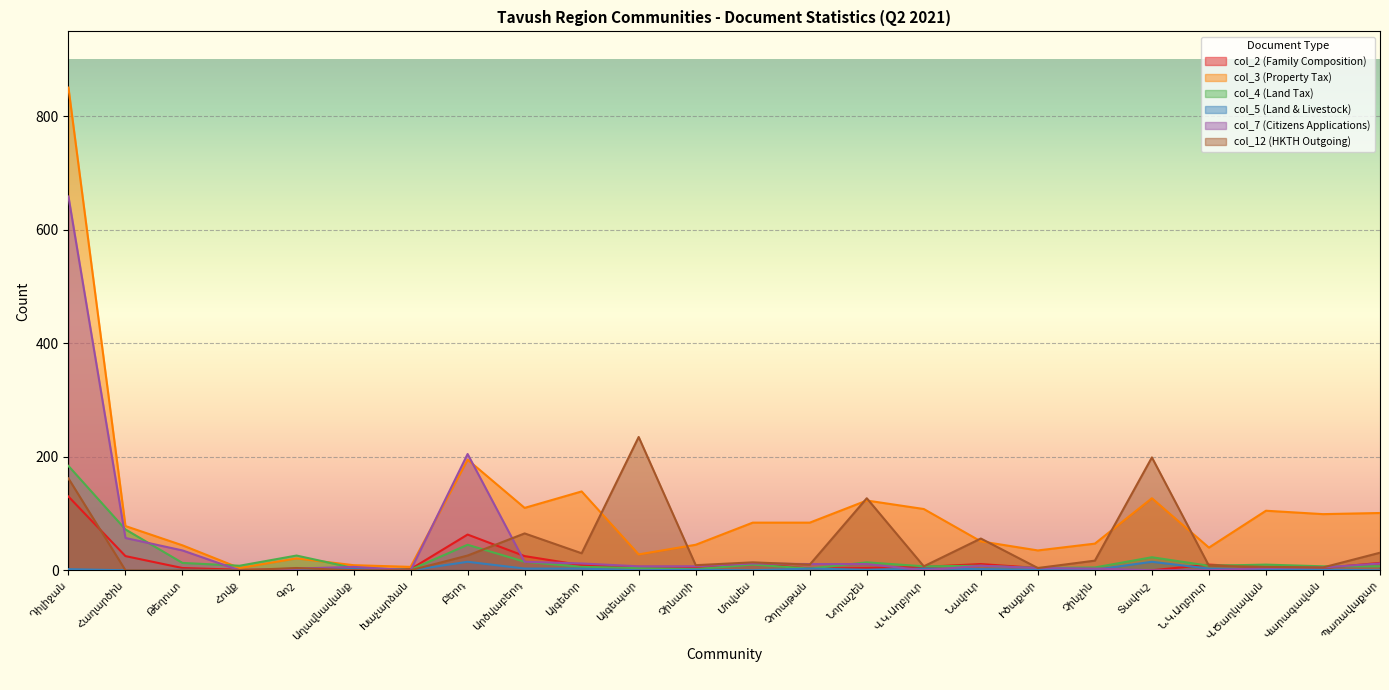

How many values in col_7 (Citizens Applications) are above zero?

19